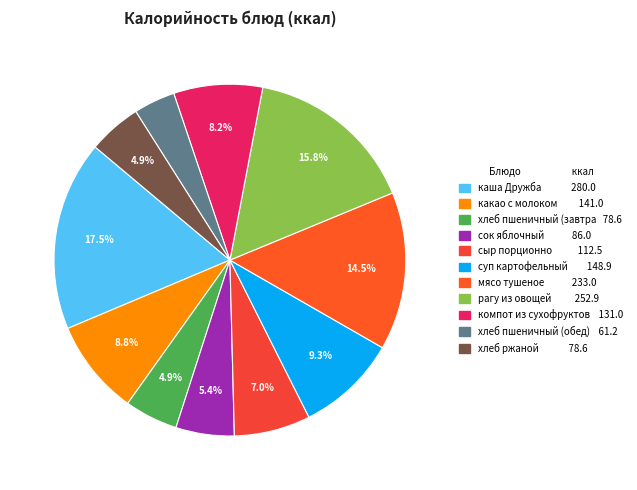

What is the smallest slice in the pie chart?

хлеб пшеничный (обед)